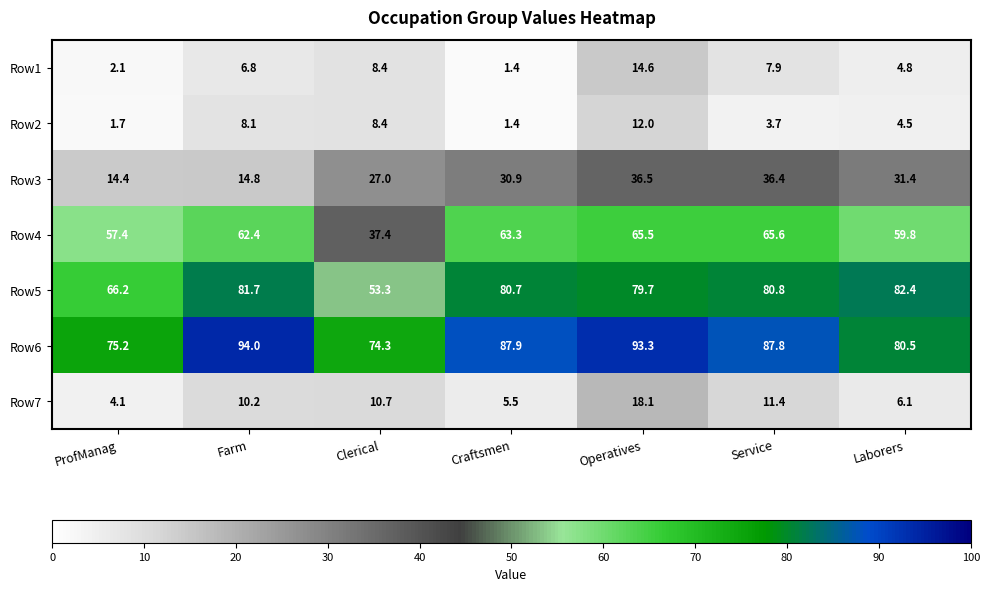

At how many categories does at least one series exceed 2?

7